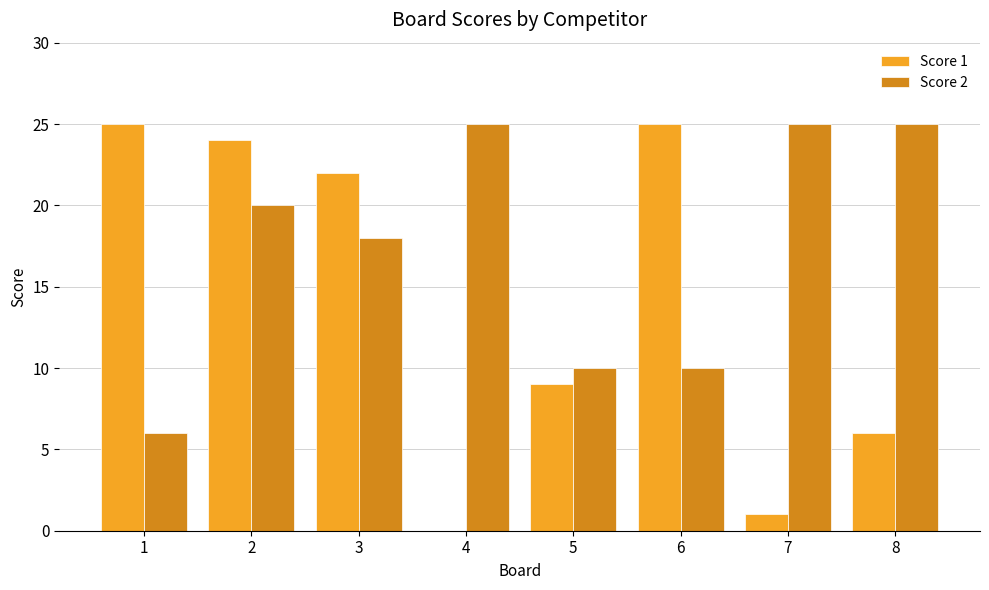

What is the greatest value displayed?

25